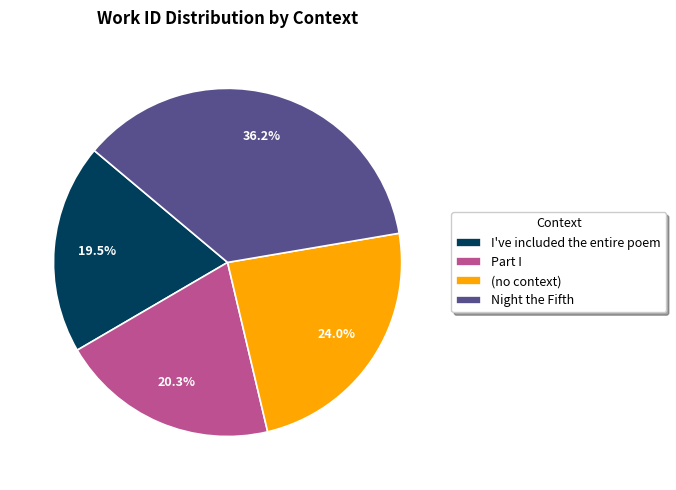

What percentage is NOT represented by Night the Fifth?

63.8%